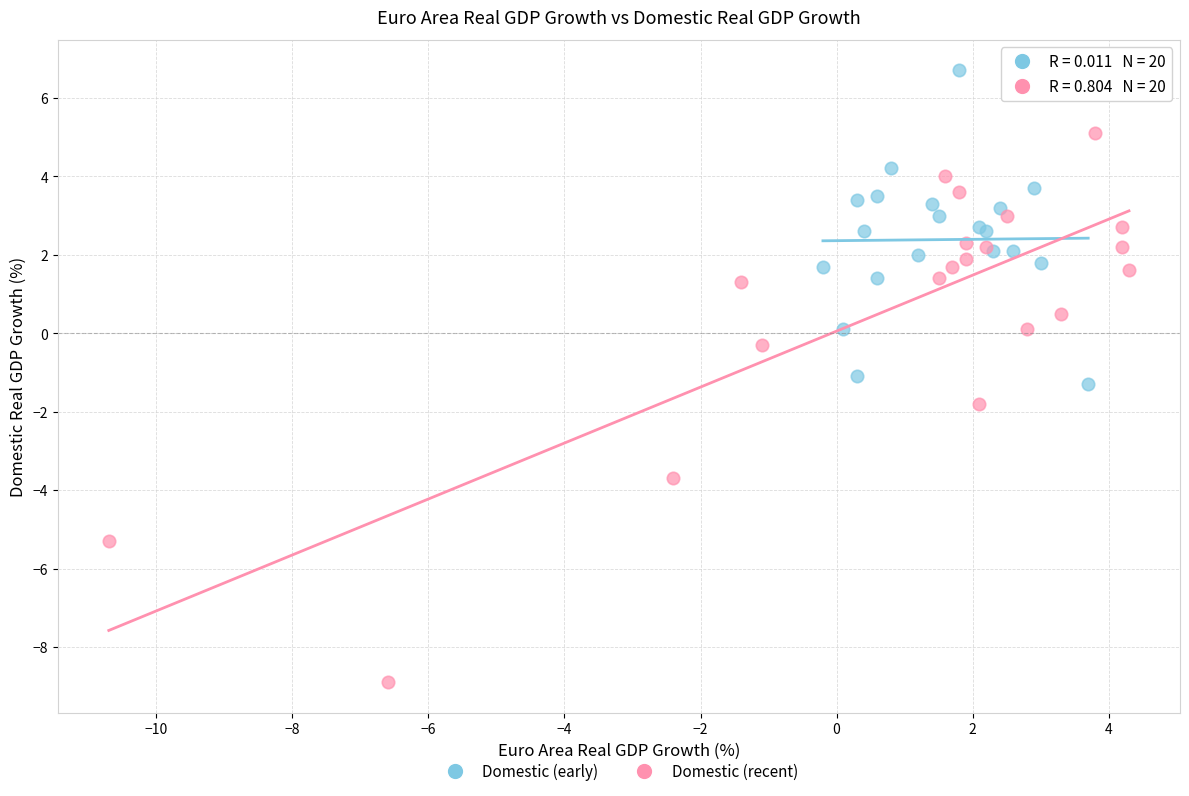

Which series has the largest Y range (max minus min)?

Domestic (recent)